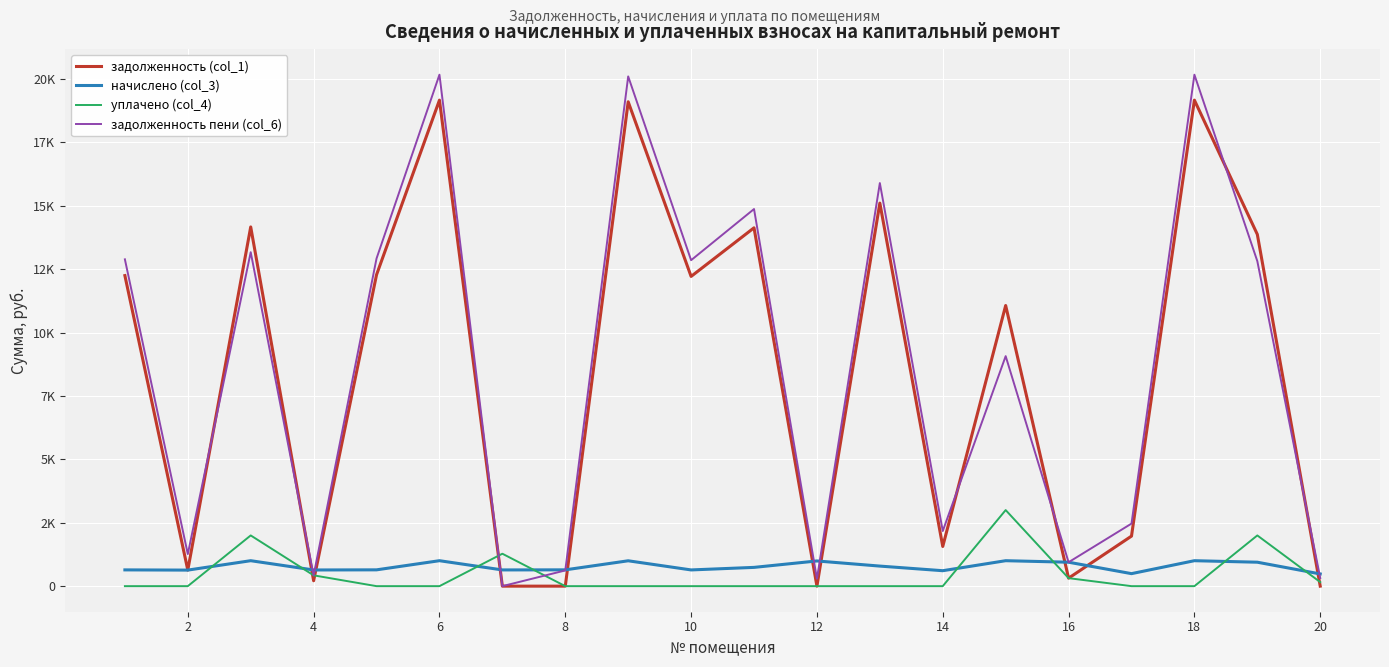

How many intersections are there between задолженность (col_1) and начислено (col_3)?

11